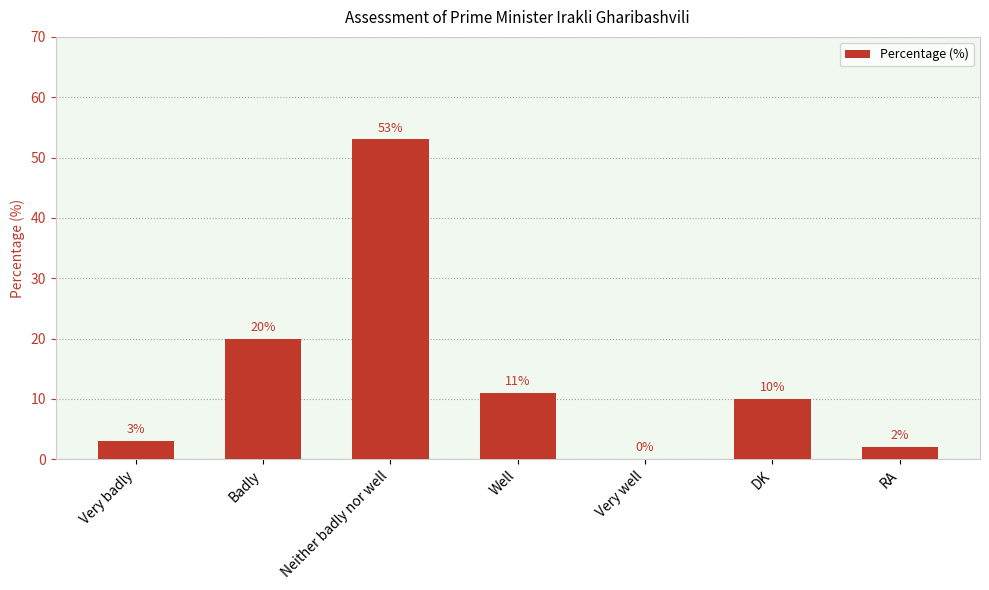

Does the chart contain stacked bars?

No